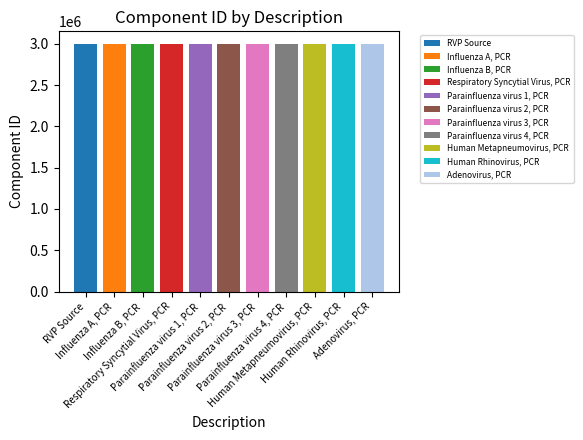

The chart shows a value of 3001488 at Parainfluenza virus 3, PCR. True or false?

True